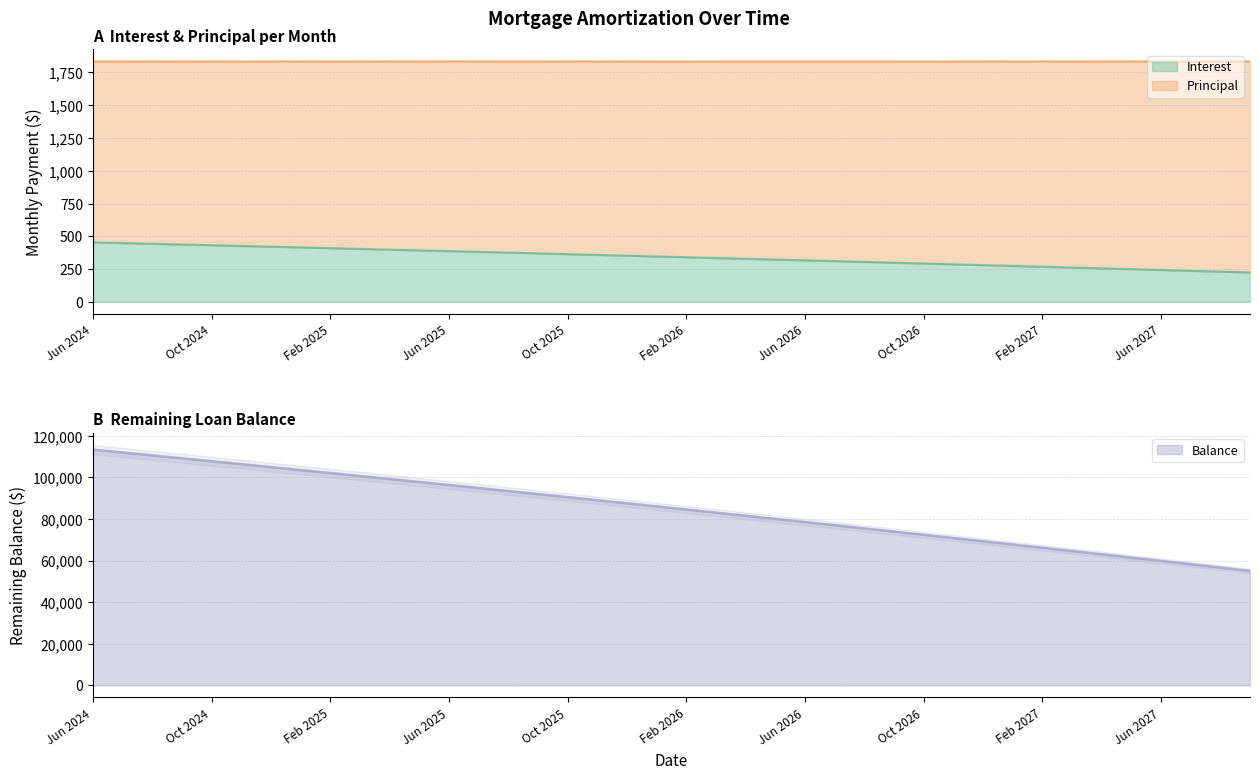

Which series has the largest total across all categories?

Principal